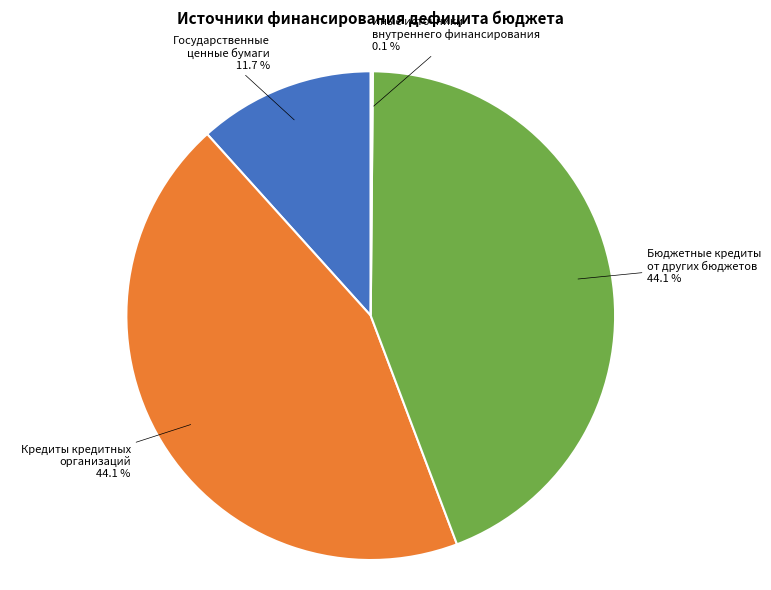

Is Кредиты кредитных организаций the majority of the pie?

No